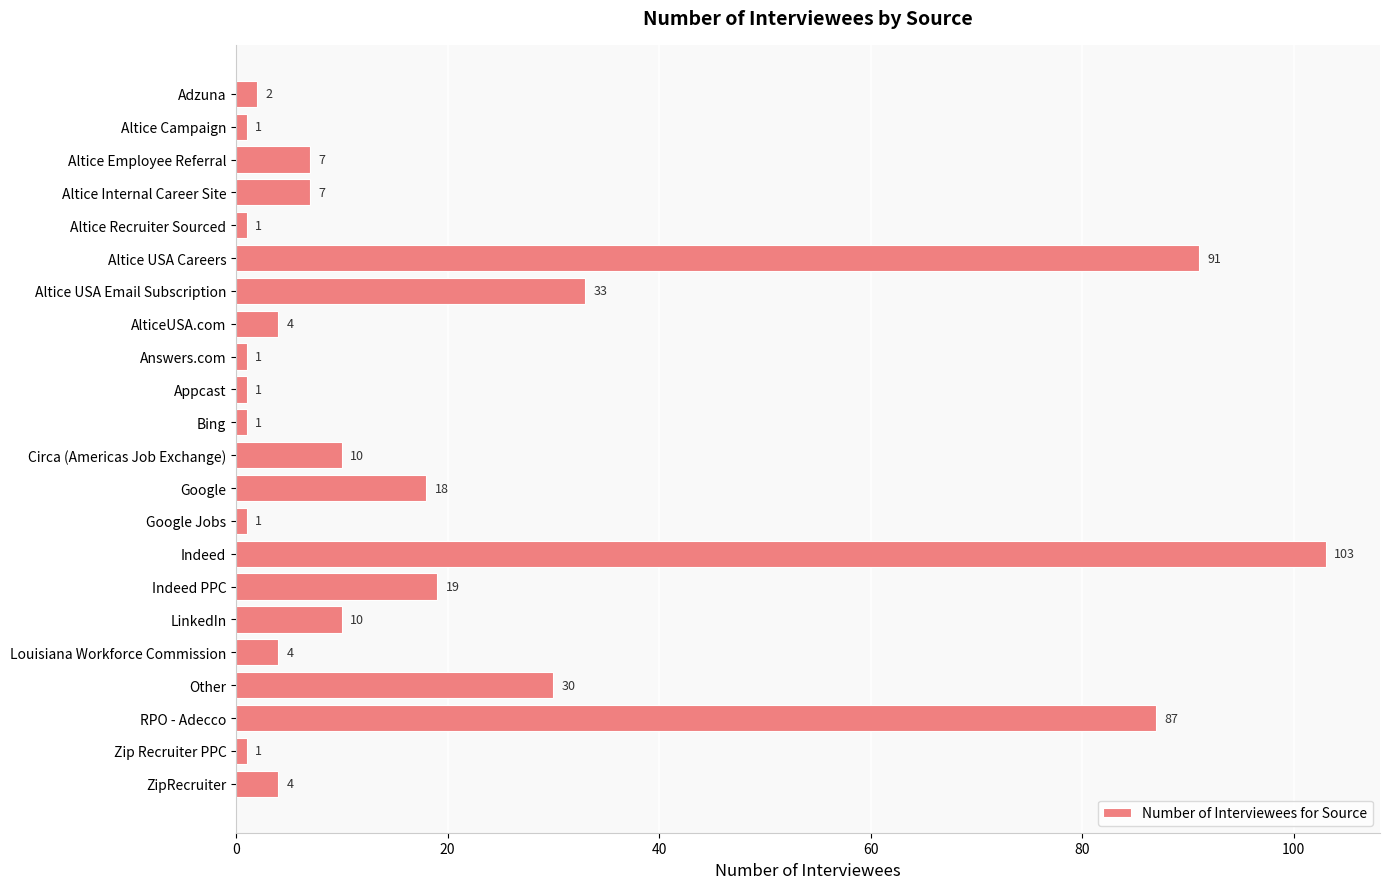

How many bars are there in total?

22